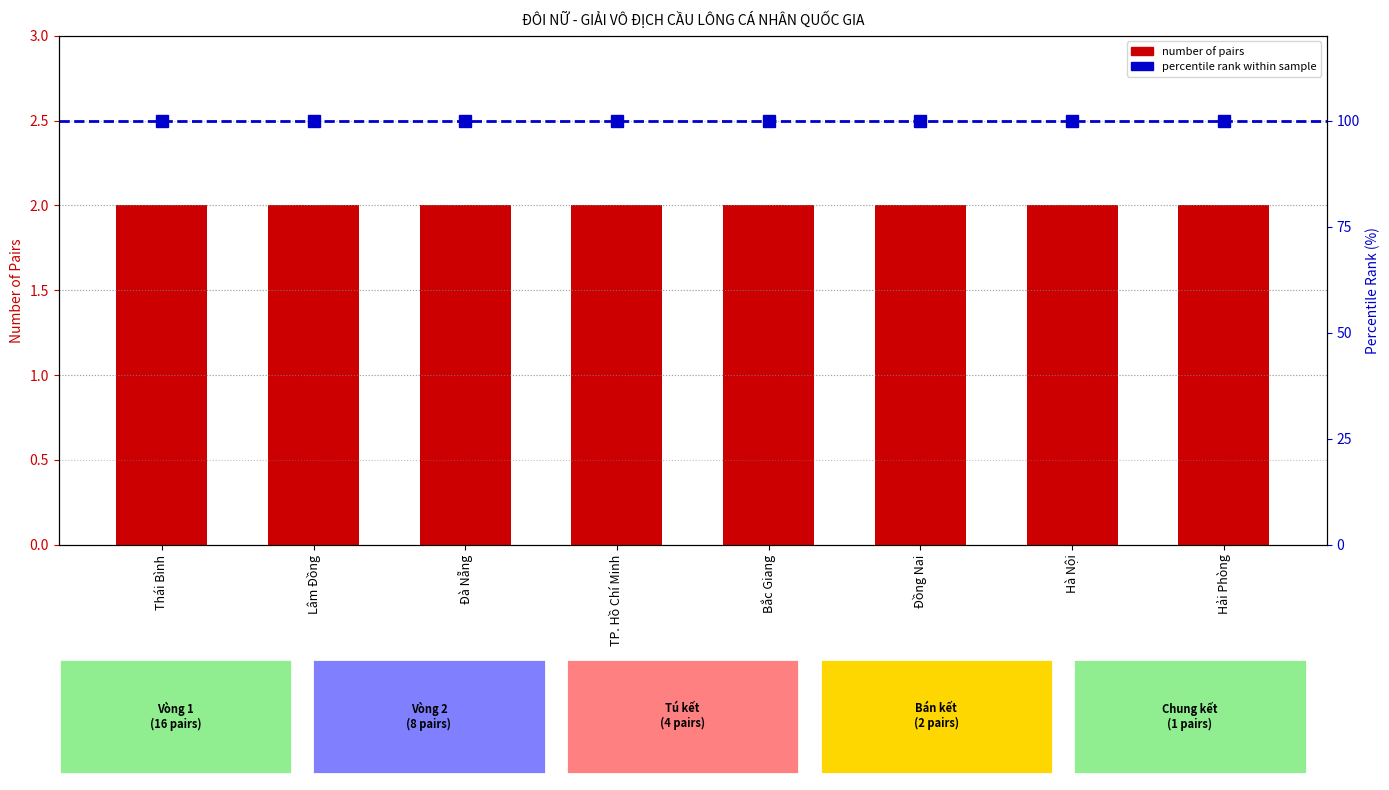

What is the greatest value displayed?

100